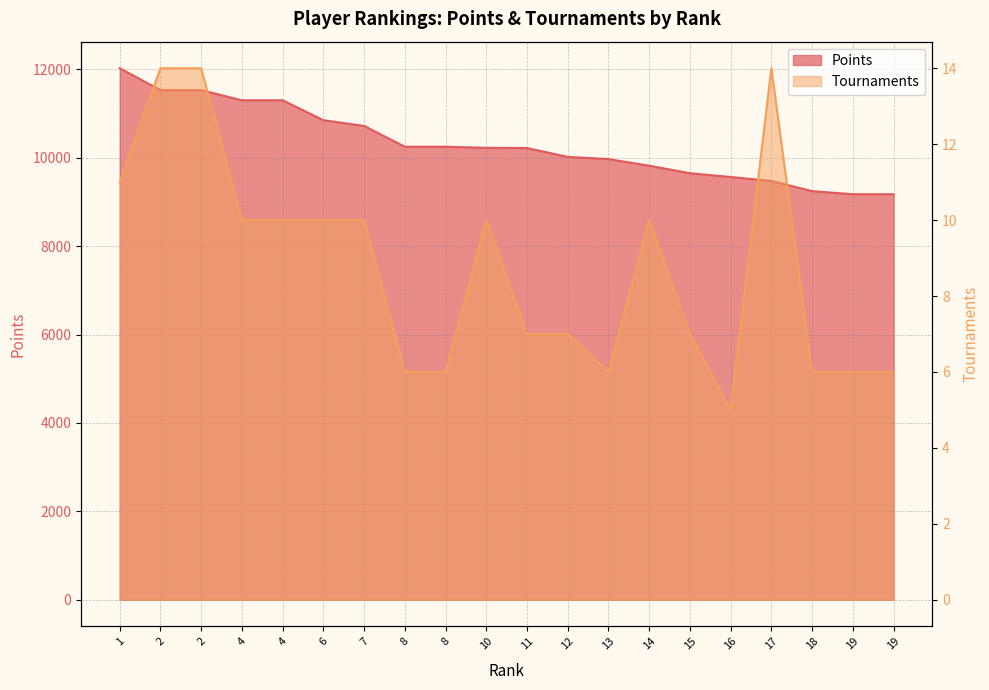

True or false: Tournaments has a value of 6 at 19.

True